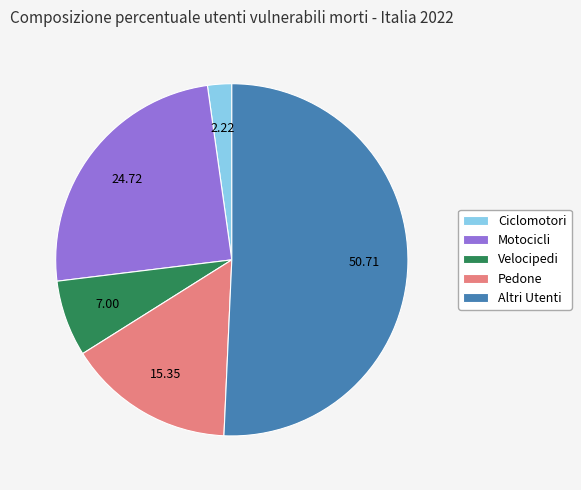

Combined, do Motocicli and Ciclomotori account for over 50%?

No